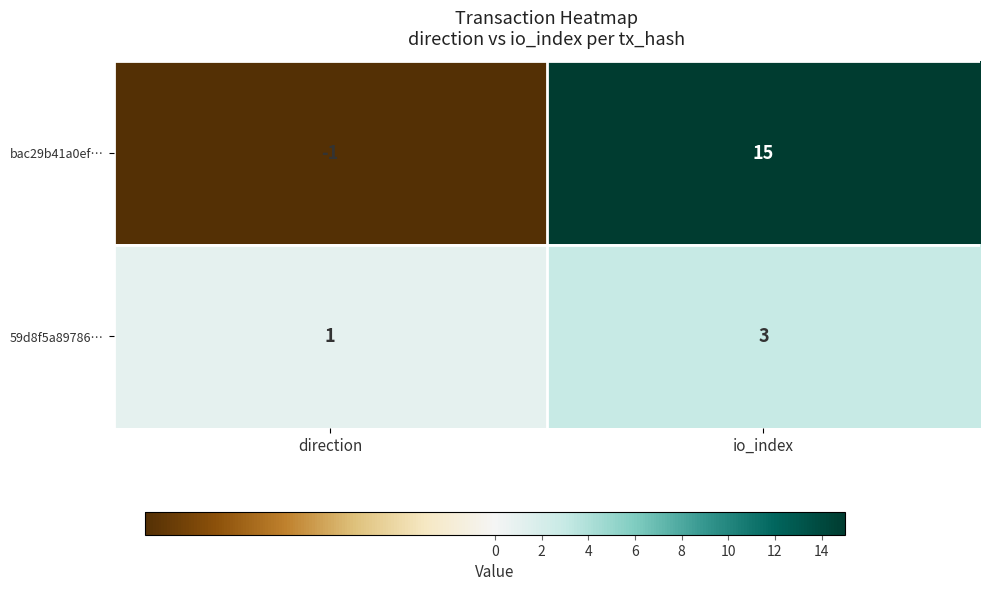

Which series has the largest range (max minus min)?

bac29b41a0ef…